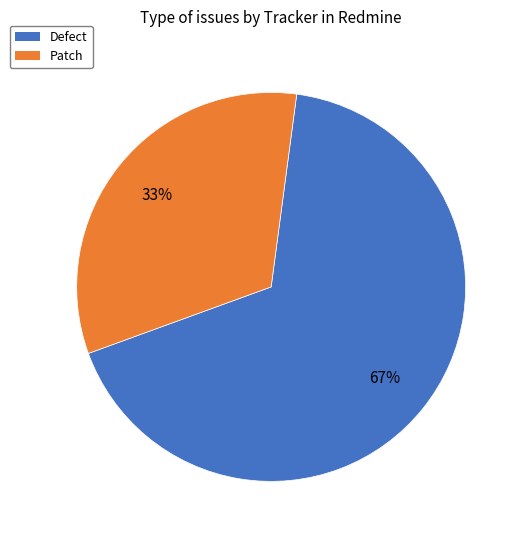

To the nearest percent, what is the average slice percentage?

50%